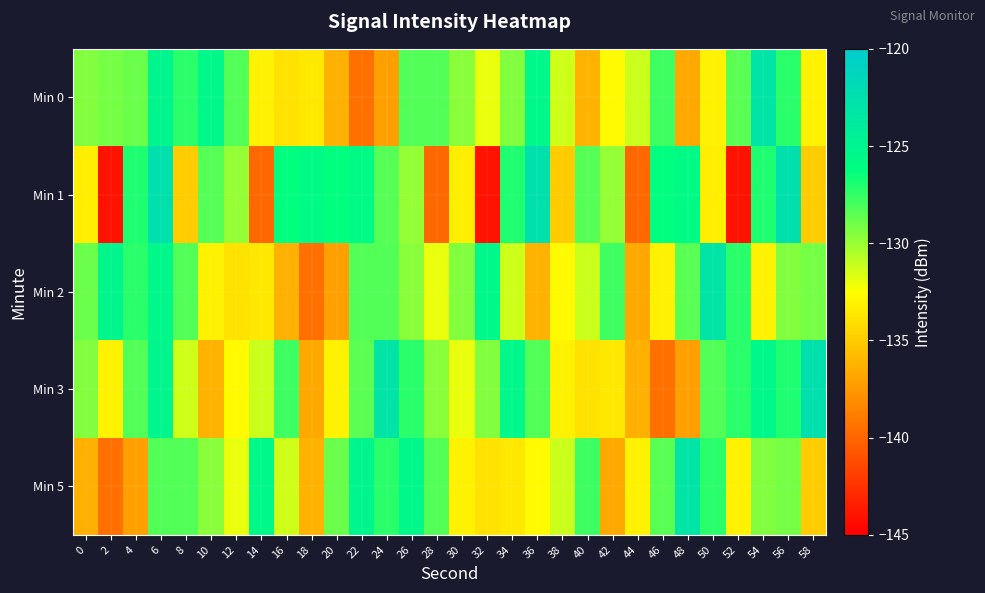

Reading left to right, extract all data points from this chart.

Min 0: 0=-129.4	2=-129.1	4=-128.8	6=-125.2	8=-127.3	10=-125.4	12=-128.3	14=-133.1	16=-133.9	18=-133.6	20=-136.4	22=-139.5	24=-137.1	26=-128.2	28=-128.3	30=-129.6	32=-131.9	34=-129.5	36=-125.4	38=-131.3	40=-136.1	42=-132.7	44=-131.2	46=-127.8	48=-136.7	50=-133.2	52=-128.4	54=-123.1	56=-127.3	58=-133.2
Min 1: 0=-133.3	2=-144.1	4=-126.9	6=-122.6	8=-135.0	10=-128.3	12=-129.9	14=-139.9	16=-126.3	18=-125.7	20=-126.3	22=-125.7	24=-128.3	26=-129.9	28=-139.9	30=-133.3	32=-144.1	34=-126.9	36=-122.6	38=-135.0	40=-128.3	42=-129.9	44=-139.9	46=-126.3	48=-125.7	50=-133.3	52=-144.1	54=-126.9	56=-122.6	58=-135.0
Min 2: 0=-128.8	2=-125.2	4=-127.3	6=-125.4	8=-128.3	10=-133.1	12=-133.9	14=-133.6	16=-136.4	18=-139.5	20=-137.1	22=-128.2	24=-128.3	26=-129.6	28=-131.9	30=-129.5	32=-125.4	34=-131.3	36=-136.1	38=-132.7	40=-131.2	42=-127.8	44=-136.7	46=-133.2	48=-128.4	50=-123.1	52=-127.3	54=-133.2	56=-129.4	58=-129.1
Min 3: 0=-129.4	2=-133.2	4=-128.3	6=-125.2	8=-131.3	10=-136.1	12=-132.7	14=-131.2	16=-127.8	18=-136.7	20=-133.2	22=-128.4	24=-123.1	26=-127.3	28=-129.6	30=-131.9	32=-129.5	34=-125.4	36=-128.3	38=-133.1	40=-133.9	42=-133.6	44=-136.4	46=-139.5	48=-137.1	50=-128.2	52=-127.3	54=-125.4	56=-126.9	58=-122.6
Min 5: 0=-136.4	2=-139.5	4=-137.1	6=-128.2	8=-128.3	10=-129.6	12=-131.9	14=-125.4	16=-131.3	18=-136.1	20=-128.8	22=-125.2	24=-127.3	26=-125.4	28=-128.3	30=-133.1	32=-133.9	34=-133.6	36=-132.7	38=-131.2	40=-127.8	42=-136.7	44=-133.2	46=-128.4	48=-123.1	50=-127.3	52=-133.2	54=-129.4	56=-129.1	58=-135.0